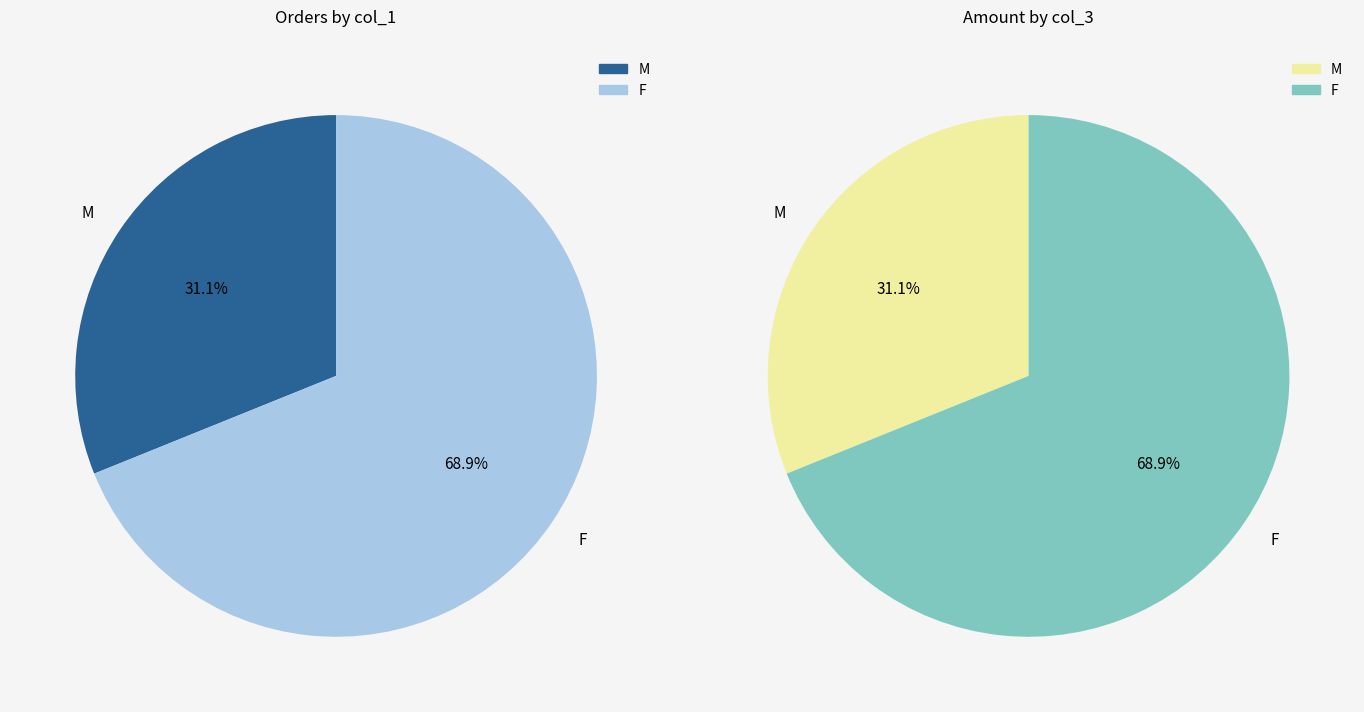

Between 5 and 2, which is larger?

5